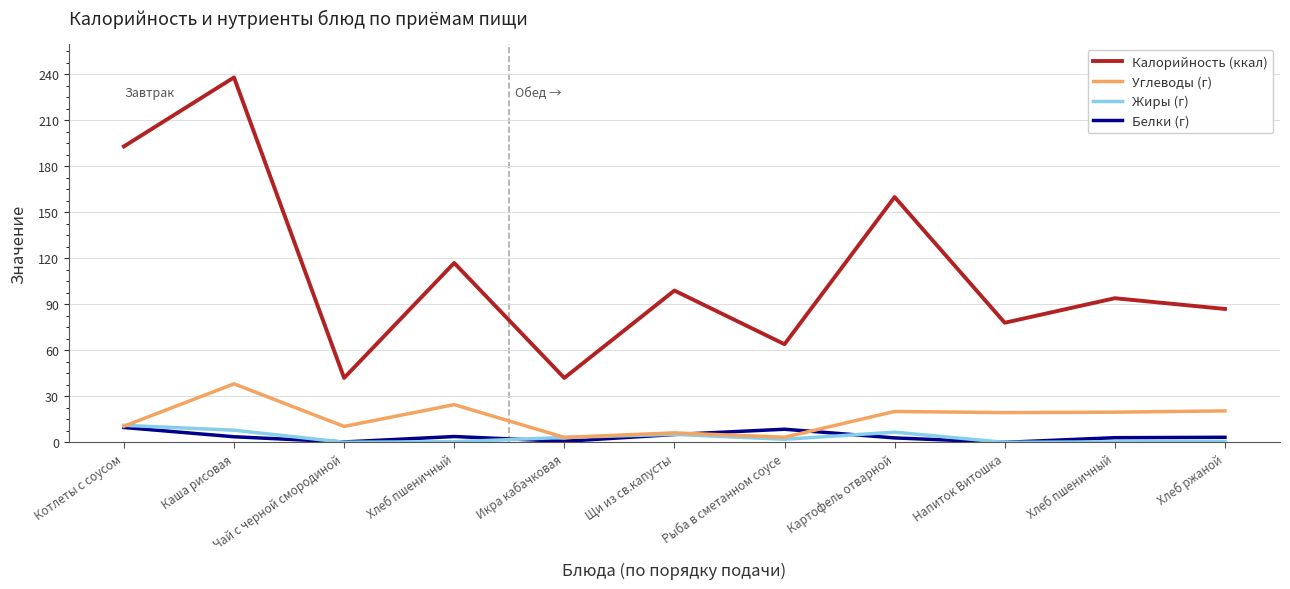

At how many categories does at least one series exceed 235?

1